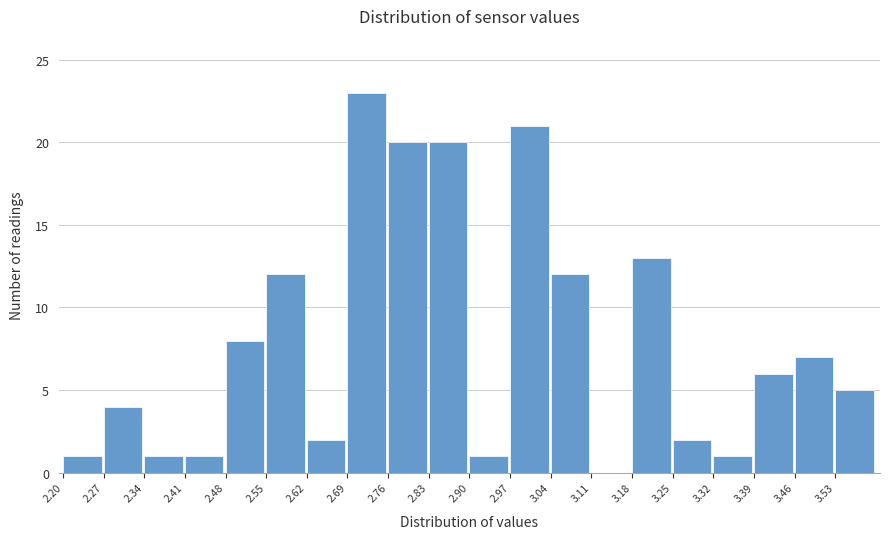

Reading left to right, list every bar in this chart as the range it spans on the x-axis followed by its height. The values are not printed on the chart, so give them approximately, as read against the axis.

2.20 to 2.27: 1
2.27 to 2.34: 4
2.34 to 2.41: 1
2.41 to 2.48: 1
2.48 to 2.55: 8
2.55 to 2.62: 12
2.62 to 2.69: 2
2.69 to 2.76: 23
2.76 to 2.83: 20
2.83 to 2.90: 20
2.90 to 2.97: 1
2.97 to 3.04: 21
3.04 to 3.11: 12
3.11 to 3.18: 0
3.18 to 3.25: 13
3.25 to 3.32: 2
3.32 to 3.39: 1
3.39 to 3.46: 6
3.46 to 3.53: 7
3.53 to 3.60: 5